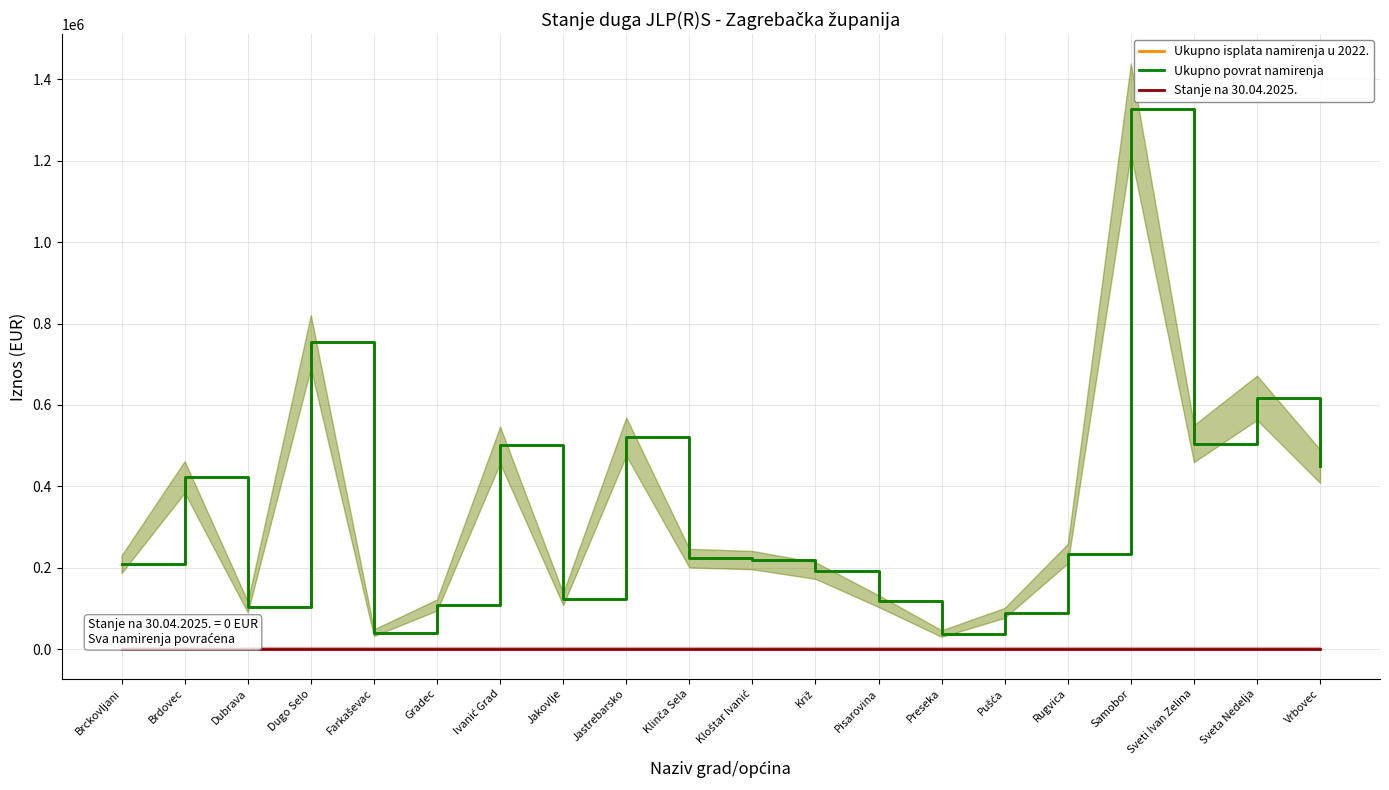

True or false: Stanje na 30.04.2025. has more than 0 points higher than both neighbors.

False